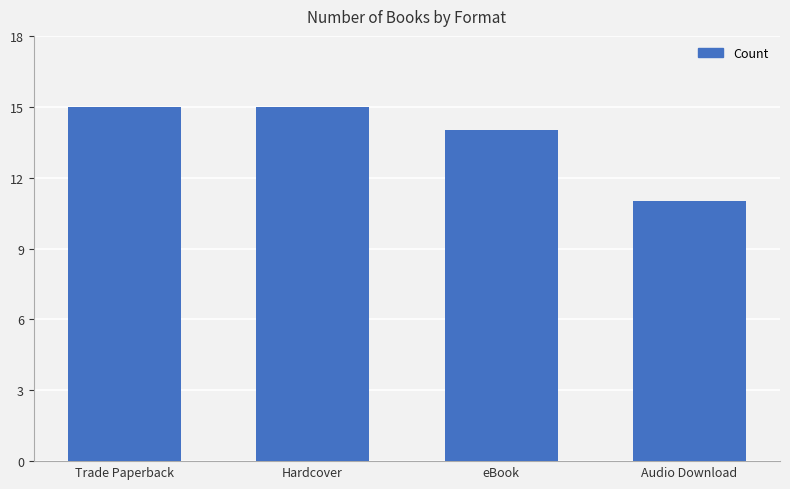

Does the chart contain stacked bars?

No